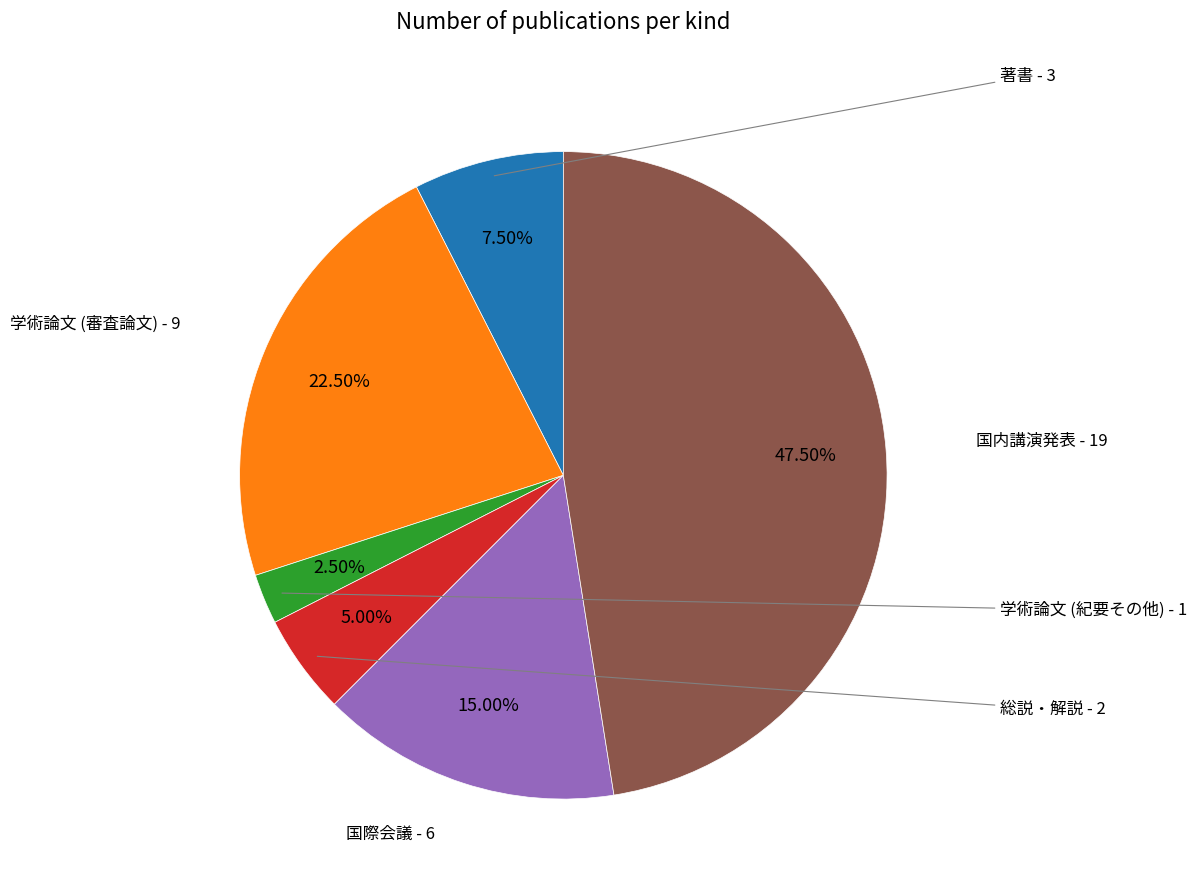

Is there a majority slice in this chart?

No